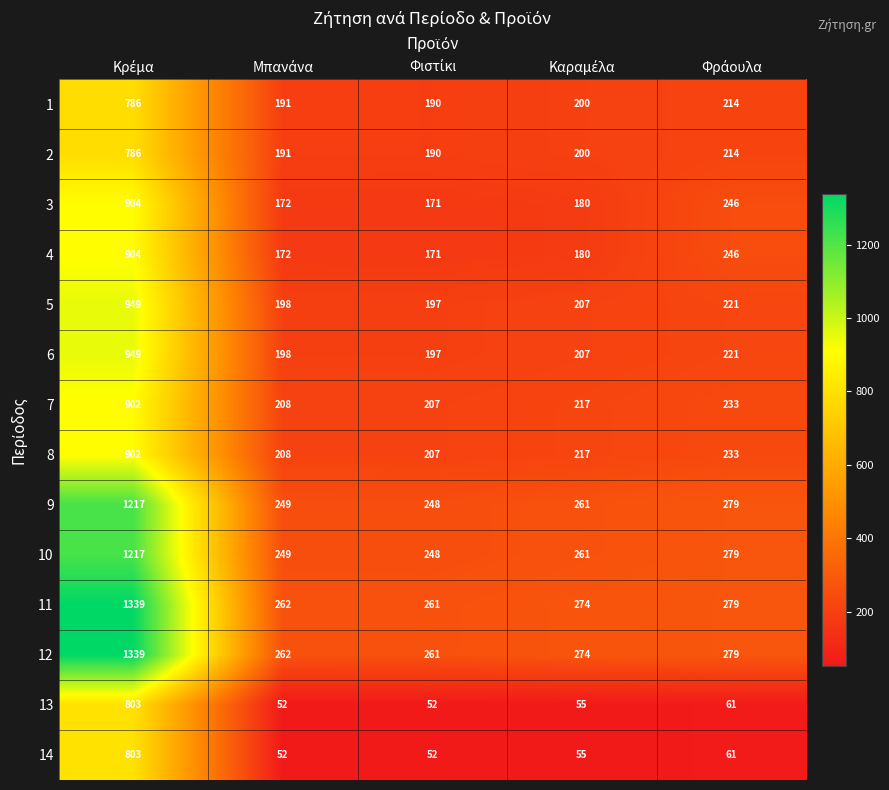

What is the difference between the maximum and minimum values in the 5 series?

752